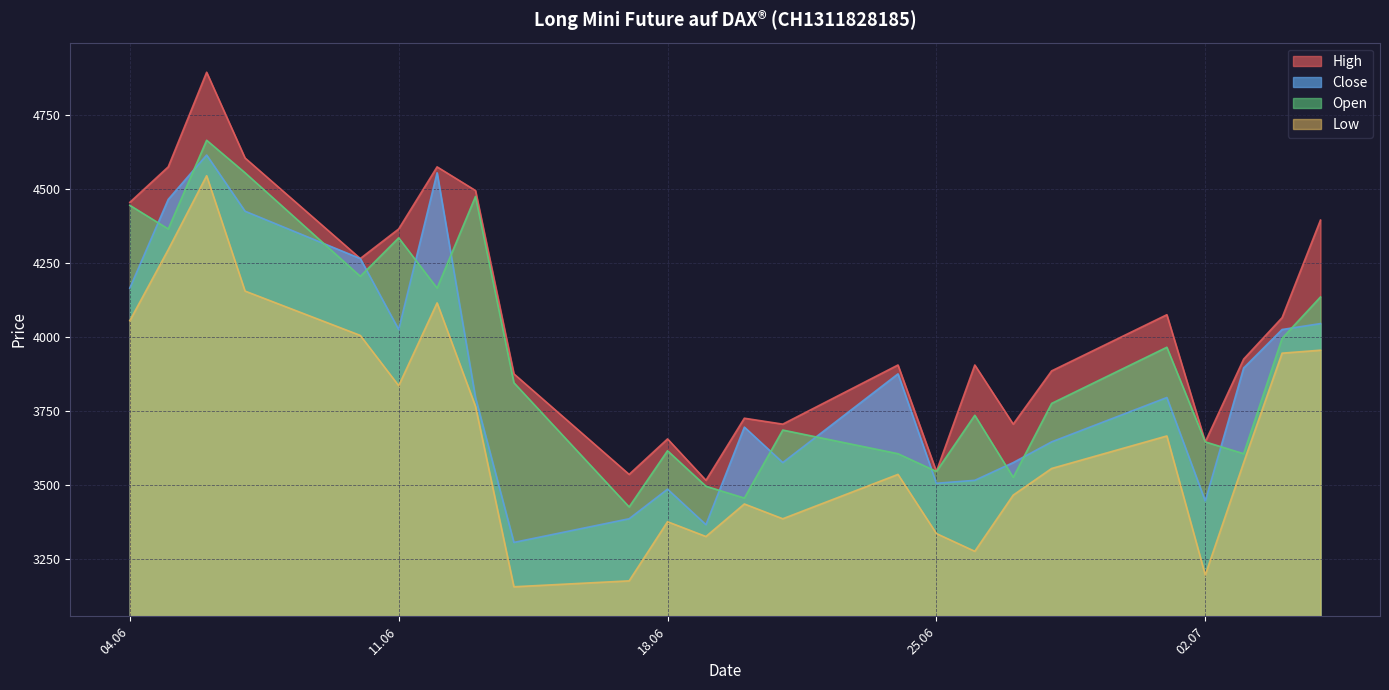

How many values in the Low series exceed 3575?

11